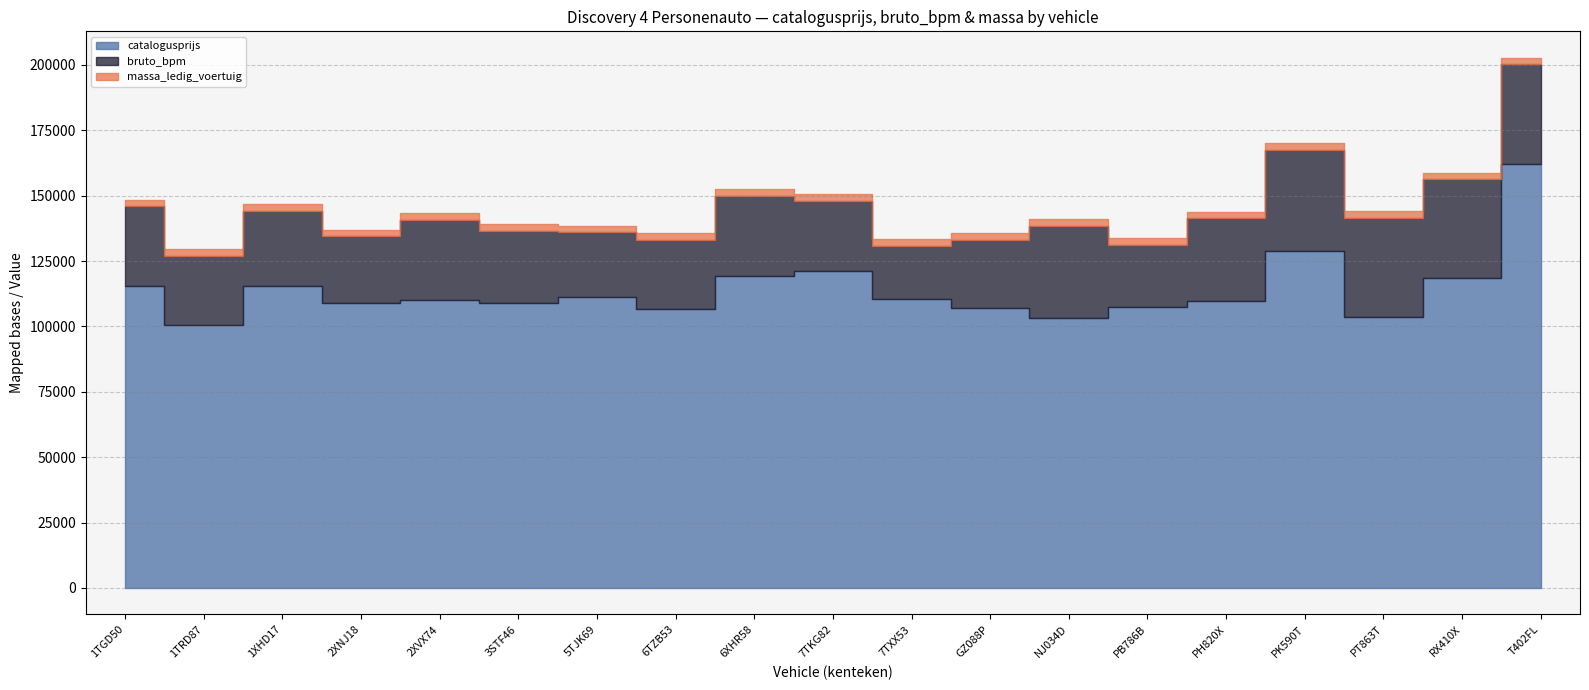

How many series are shown in this chart?

3